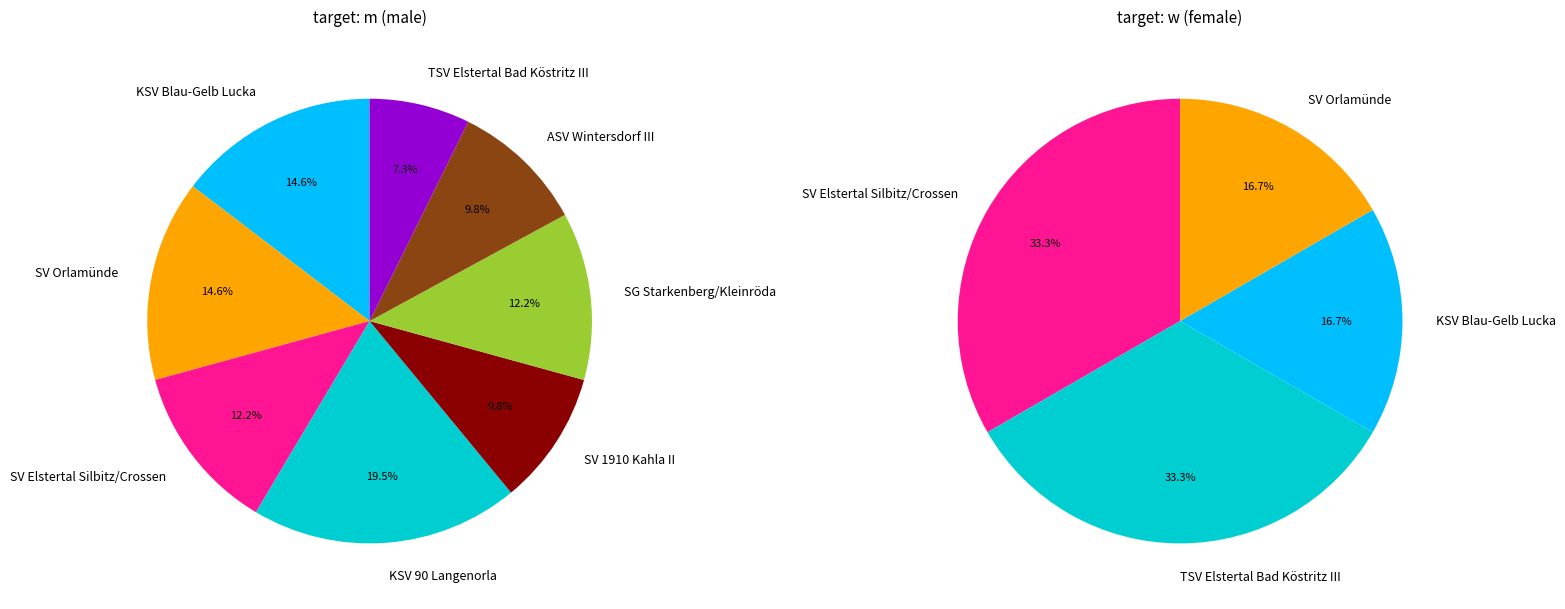

Does SG Starkenberg/Kleinröda account for over 50% of the chart?

No